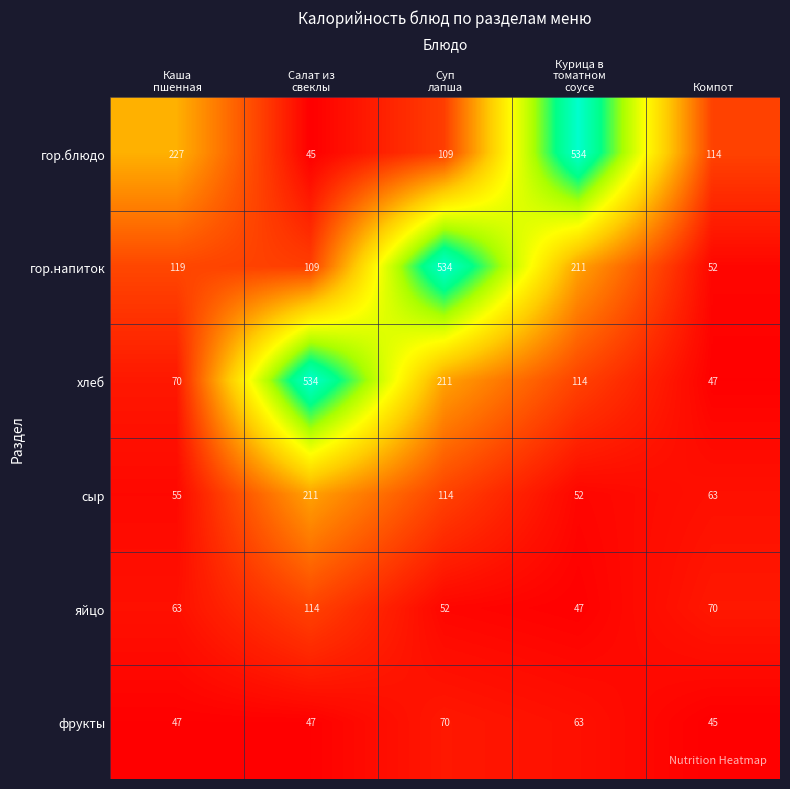

Which series has the largest range (max minus min)?

гор.блюдо